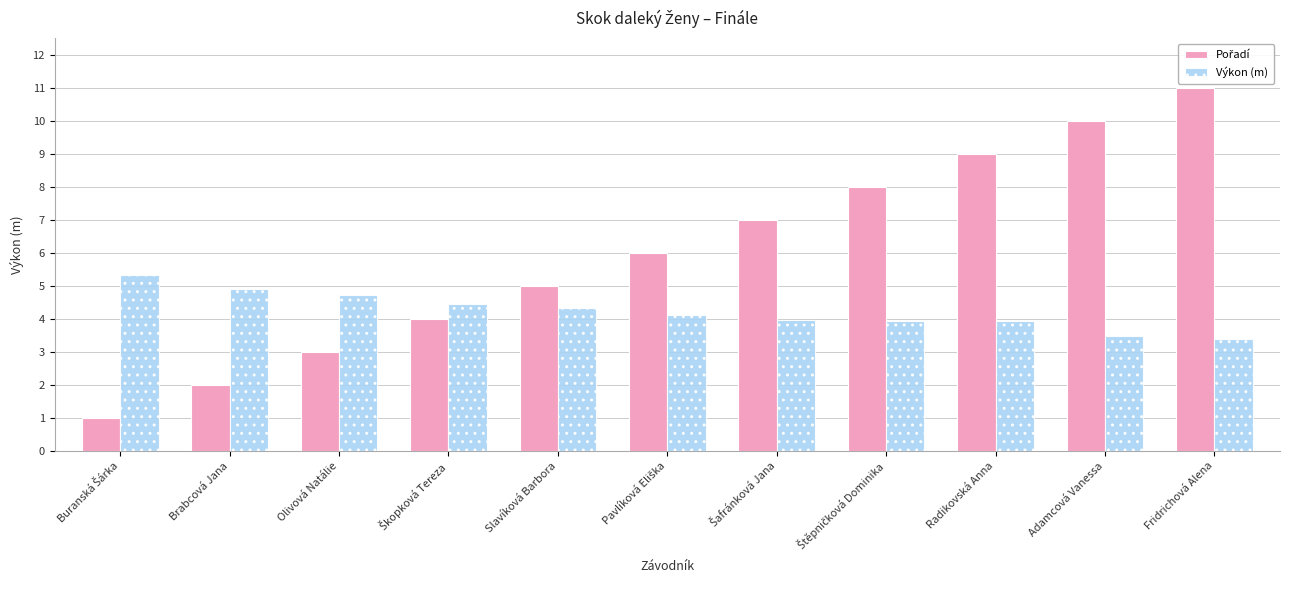

What is the total value across all series at Adamcová Vanessa?

13.5